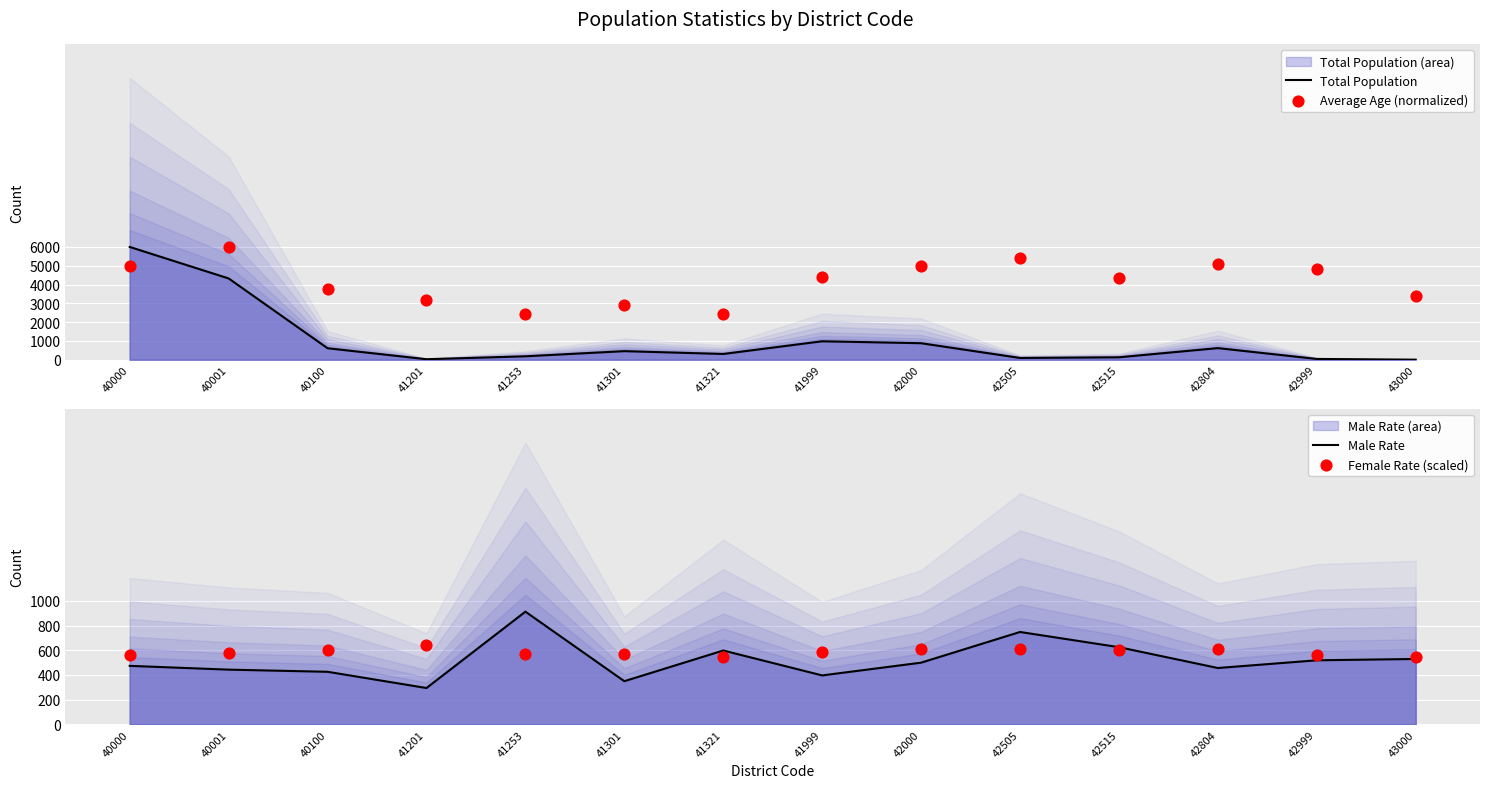

Which series contains the highest Y value?

Total Population